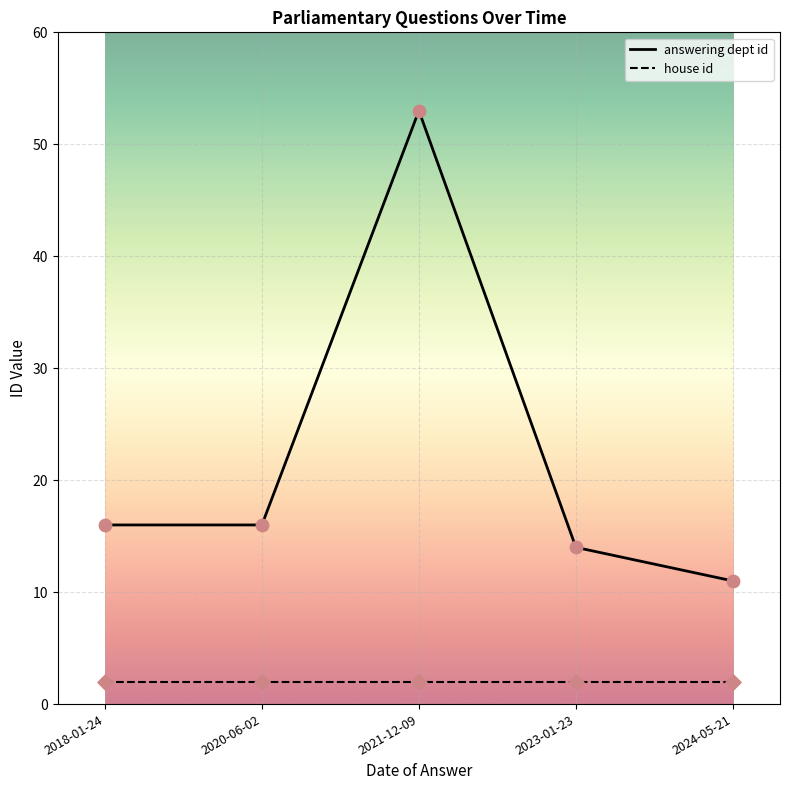

Which series has the widest spread of values?

answering dept id